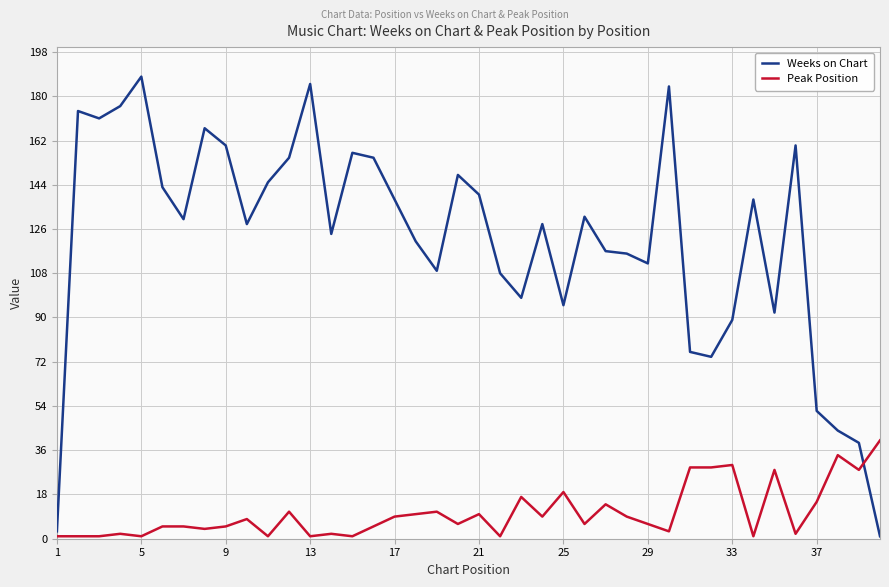

What is the difference between the maximum and second lowest values in the Peak Position series?

39